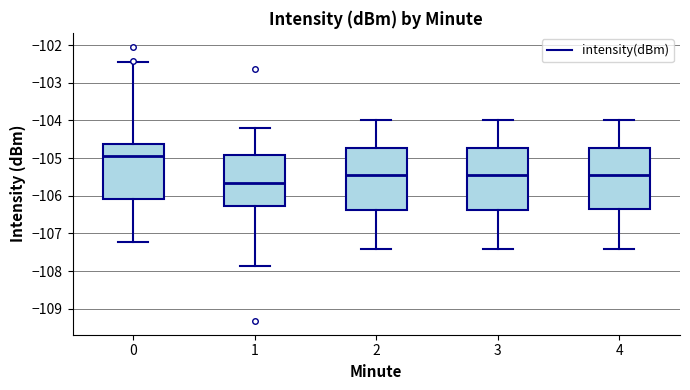

Where does the median line of the box at x = 1 sit on the y-axis? The values are not printed on the chart, so give them approximately, as read against the axis.

-105.6